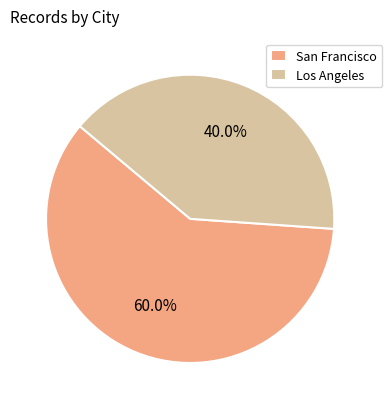

What percentage is the Los Angeles slice, to the nearest percent?

40%